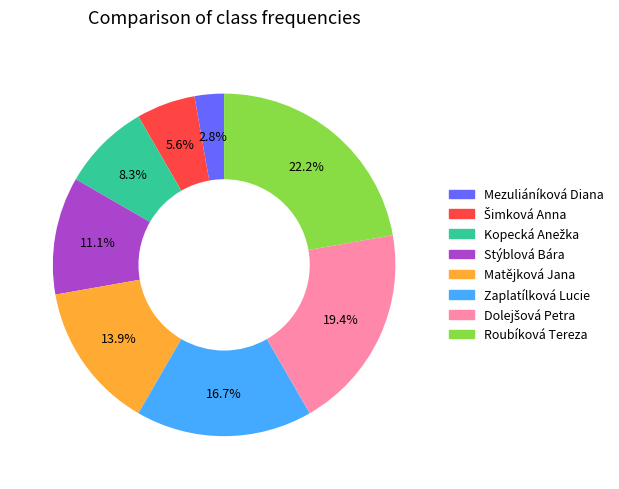

Which has a higher value, Matějková Jana or Stýblová Bára?

Matějková Jana